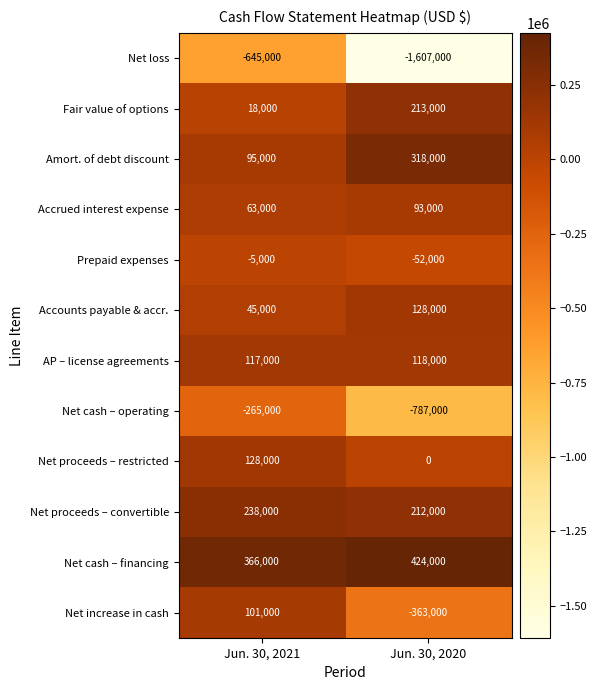

Reading left to right, transcribe all the data shown in this chart.

Net loss: Jun. 30, 2021=-645000	Jun. 30, 2020=-1607000
Fair value of options: Jun. 30, 2021=18000	Jun. 30, 2020=213000
Amort. of debt discount: Jun. 30, 2021=95000	Jun. 30, 2020=318000
Accrued interest expense: Jun. 30, 2021=63000	Jun. 30, 2020=93000
Prepaid expenses: Jun. 30, 2021=-5000	Jun. 30, 2020=-52000
Accounts payable & accr.: Jun. 30, 2021=45000	Jun. 30, 2020=128000
AP – license agreements: Jun. 30, 2021=117000	Jun. 30, 2020=118000
Net cash – operating: Jun. 30, 2021=-265000	Jun. 30, 2020=-787000
Net proceeds – restricted: Jun. 30, 2021=128000	Jun. 30, 2020=0
Net proceeds – convertible: Jun. 30, 2021=238000	Jun. 30, 2020=212000
Net cash – financing: Jun. 30, 2021=366000	Jun. 30, 2020=424000
Net increase in cash: Jun. 30, 2021=101000	Jun. 30, 2020=-363000